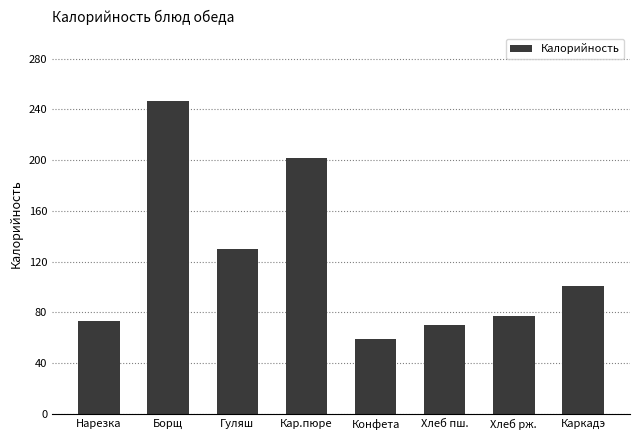

At which label does the data first exceed 101?

Борщ